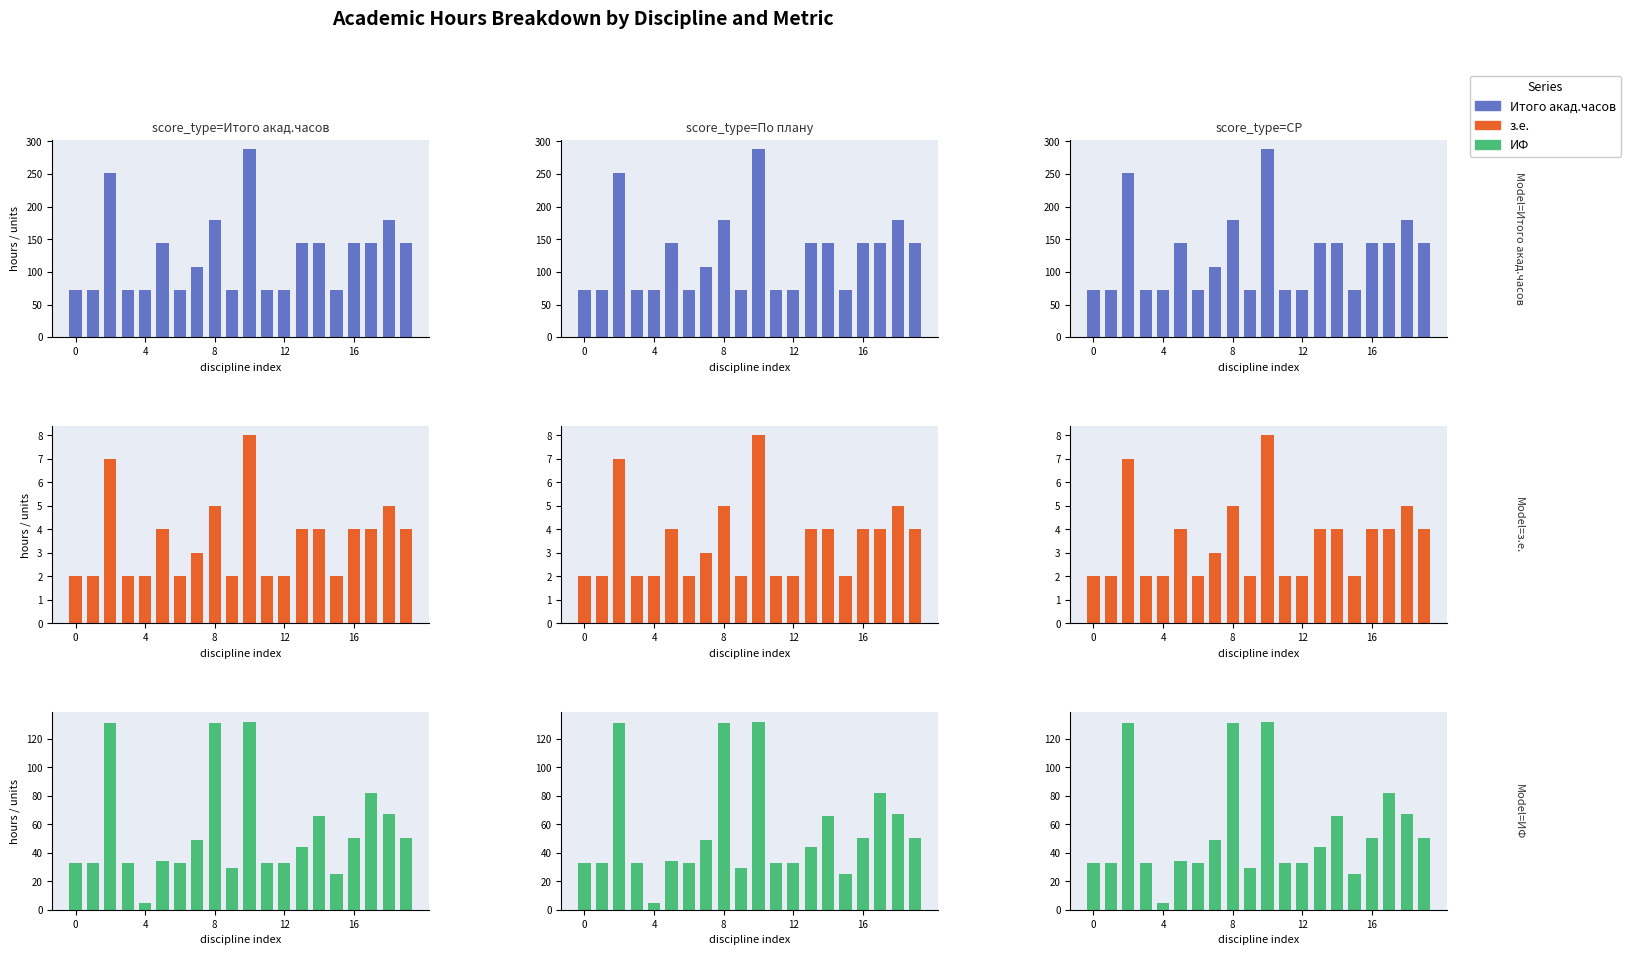

Between 4 and 14, which series saw the biggest shift?

Итого акад.часов